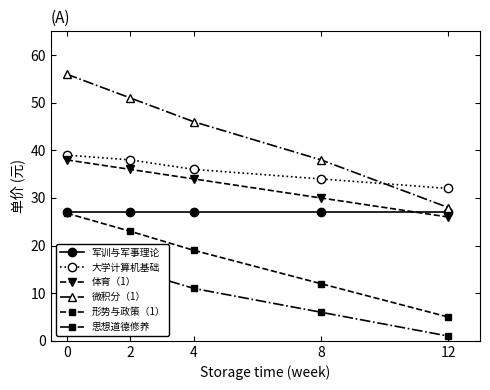

What is the value of the 形势与政策（1） point at the 3rd from the left?

19.0